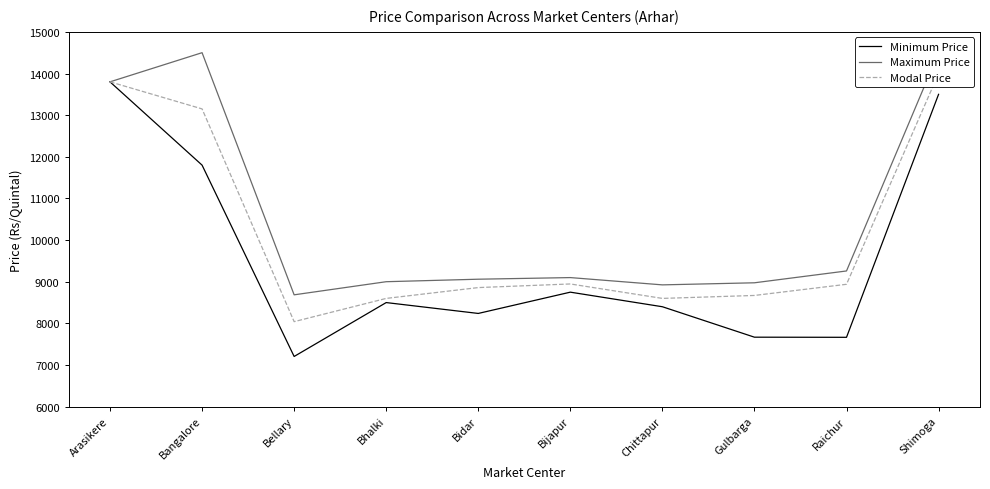

True or false: Minimum Price and Maximum Price cross at least once.

False